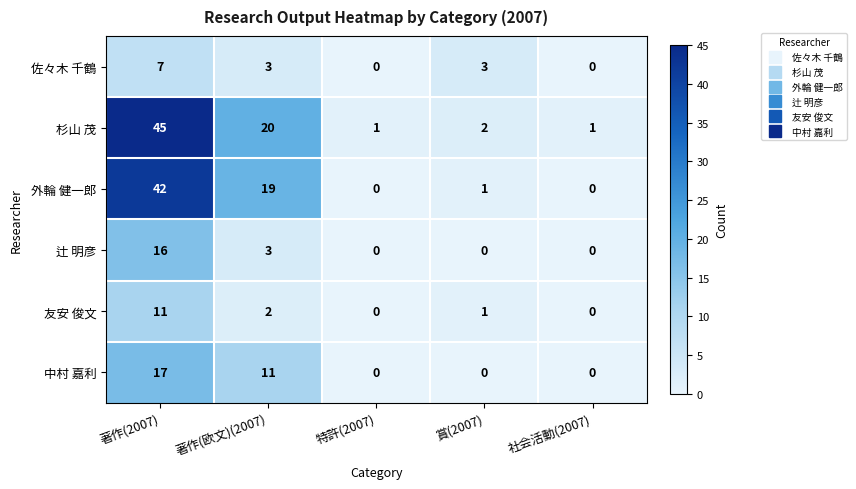

Between 著作(2007) and 社会活動(2007), which series saw the biggest shift?

杉山 茂